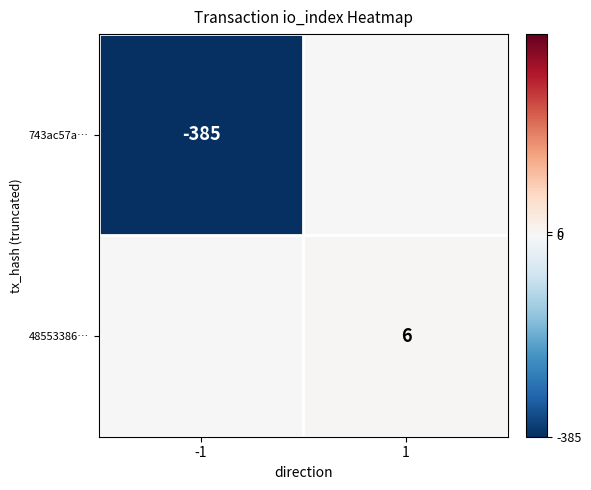

At which category does the chart reach its peak across all series?

1